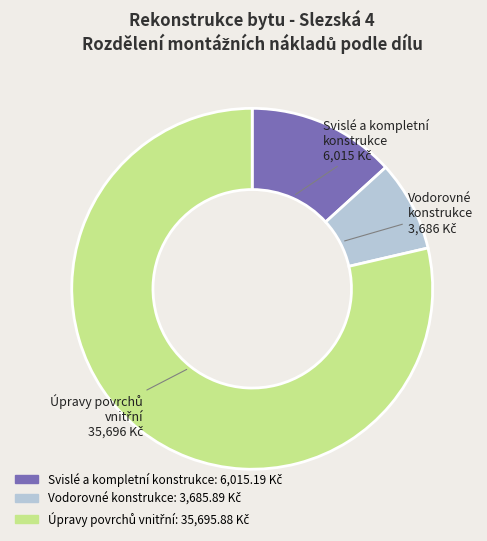

Is it true that Vodorovné konstrukce is 15% of the pie?

False